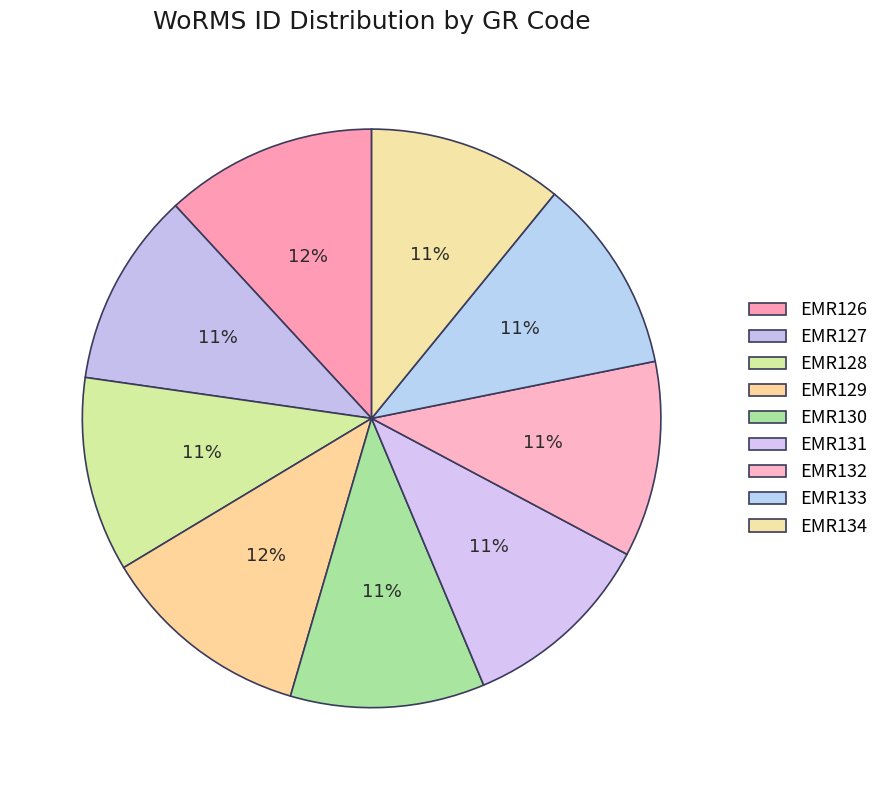

How many segments does this pie chart have?

9